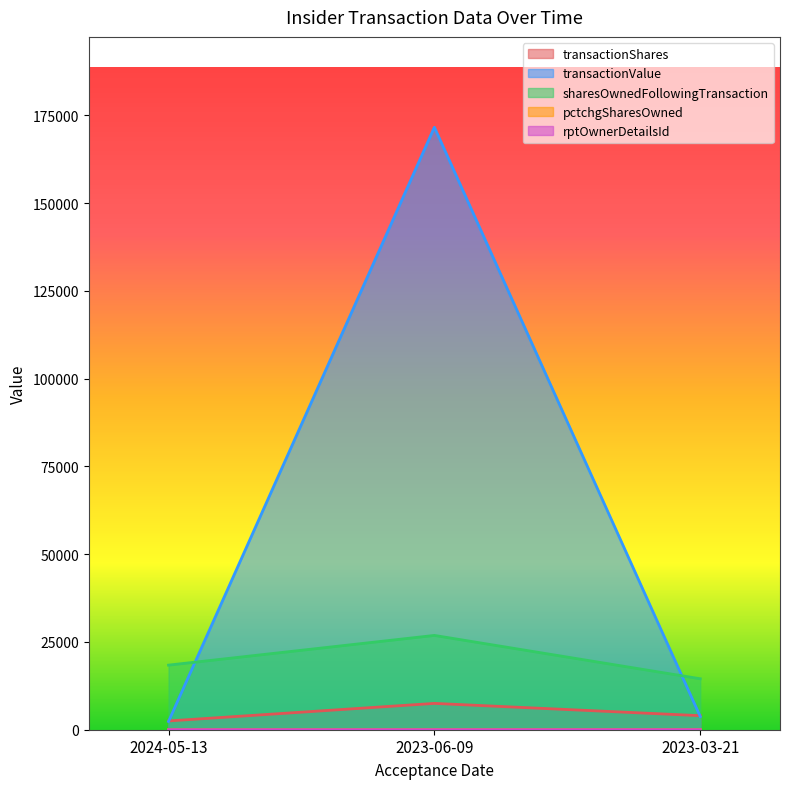

Reading right to left, what are all the values shown in this chart?

transactionShares: 2023-03-21=4000	2023-06-09=7500	2024-05-13=2500
transactionValue: 2023-03-21=3760	2023-06-09=171633	2024-05-13=2350
sharesOwnedFollowingTransaction: 2023-03-21=14518	2023-06-09=26866	2024-05-13=18403
pctchgSharesOwned: 2023-03-21=38	2023-06-09=39	2024-05-13=16
rptOwnerDetailsId: 2023-03-21=13	2023-06-09=10	2024-05-13=13